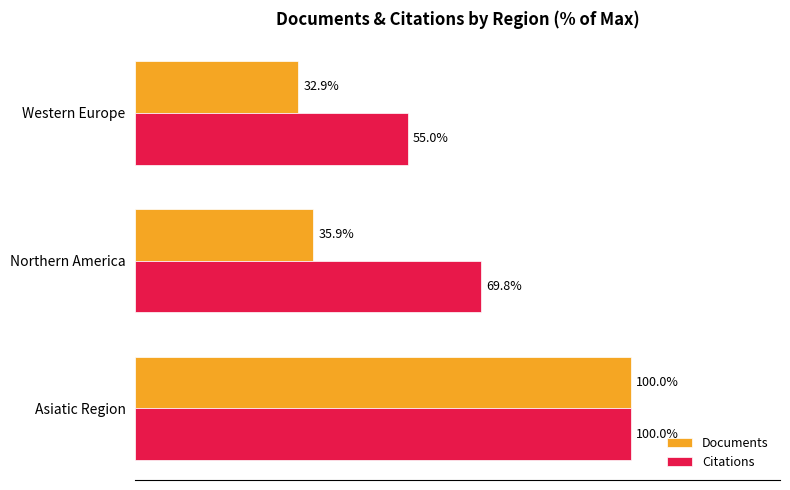

At which label is Documents closest to 66?

Northern America